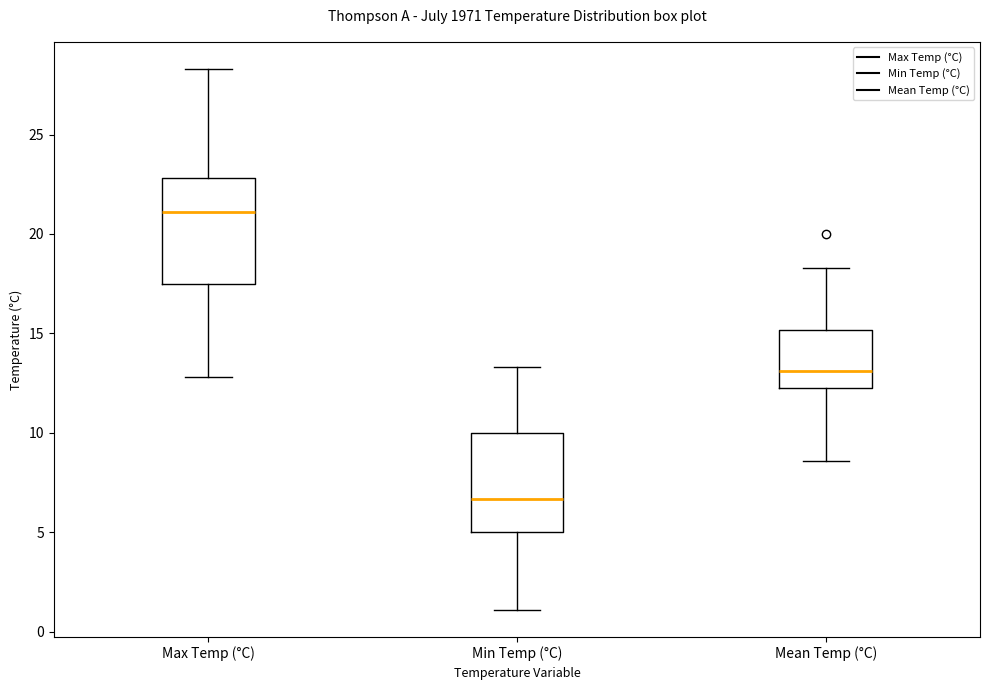

Reading left to right, transcribe this box plot: for each box, give where its median line is, the range the box spans, and where its two whiskers end, as read against the y-axis. The values are not printed on the chart, so give them approximately, as read against the axis.

Max Temp (°C): median 21.0, box 17.5 to 23.0, whiskers 13.0 to 28.5
Min Temp (°C): median 6.5, box 5.0 to 10.0, whiskers 1.0 to 13.5
Mean Temp (°C): median 13.0, box 12.5 to 15.0, whiskers 8.5 to 18.5